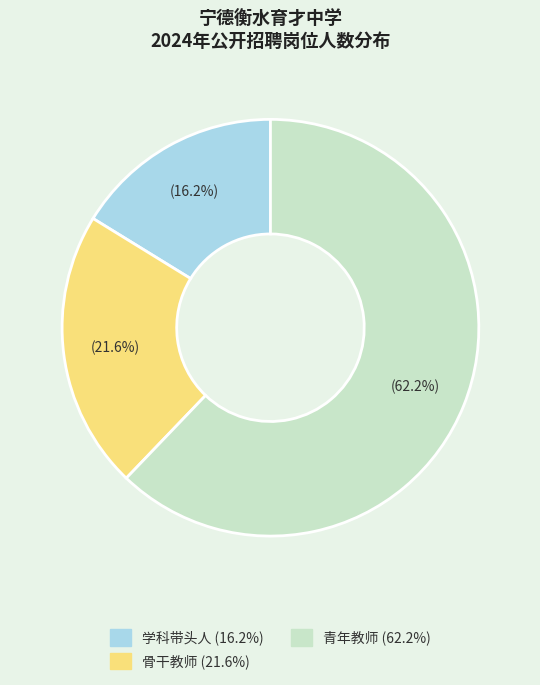

Which has a higher value, 骨干教师 or 青年教师?

青年教师